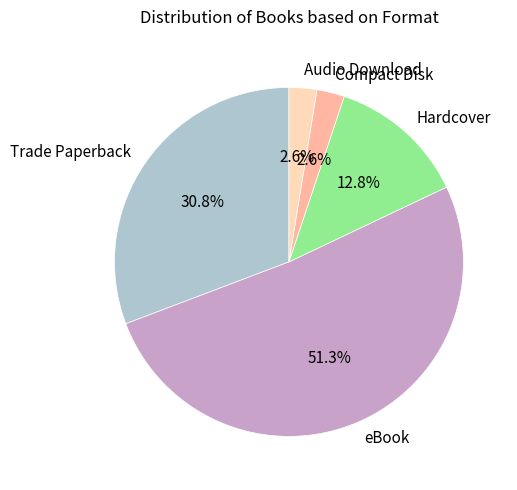

What is the largest slice in the pie chart?

eBook